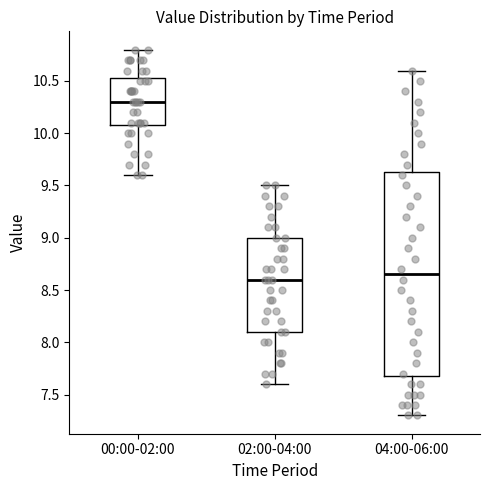

Reading left to right, transcribe this box plot: for each box, give where its median line is, the range the box spans, and where its two whiskers end, as read against the y-axis. The values are not printed on the chart, so give them approximately, as read against the axis.

00:00-02:00: median 10.30, box 10.10 to 10.55, whiskers 9.60 to 10.80
02:00-04:00: median 8.60, box 8.10 to 9.00, whiskers 7.60 to 9.50
04:00-06:00: median 8.65, box 7.70 to 9.65, whiskers 7.30 to 10.60